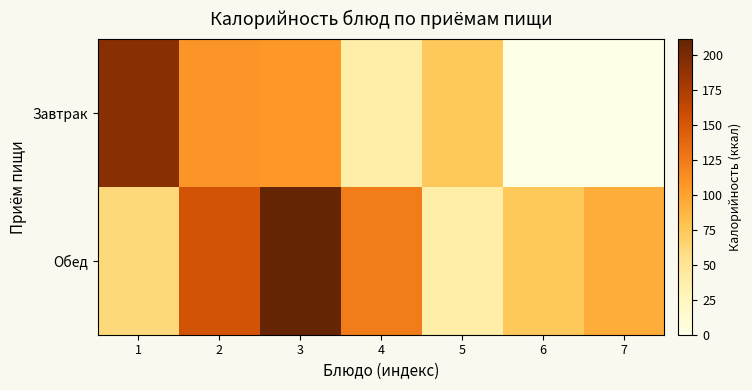

Rank the series at 1 from lowest to highest value.

Обед, Завтрак